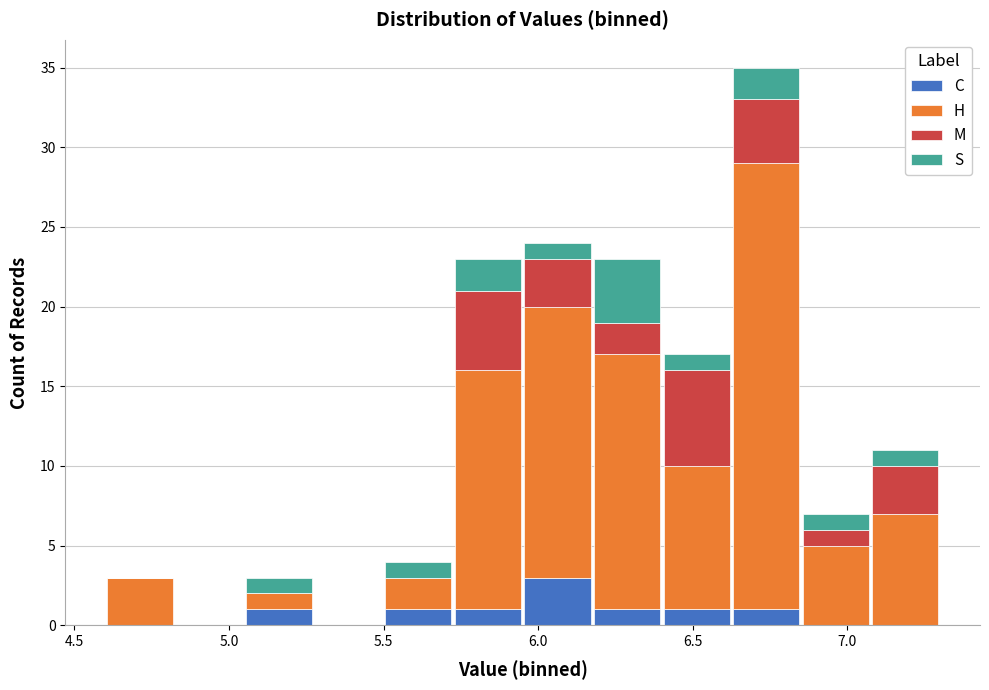

Which range on the x-axis has the tallest stacked bar (by total height)?

6.625 to 6.850